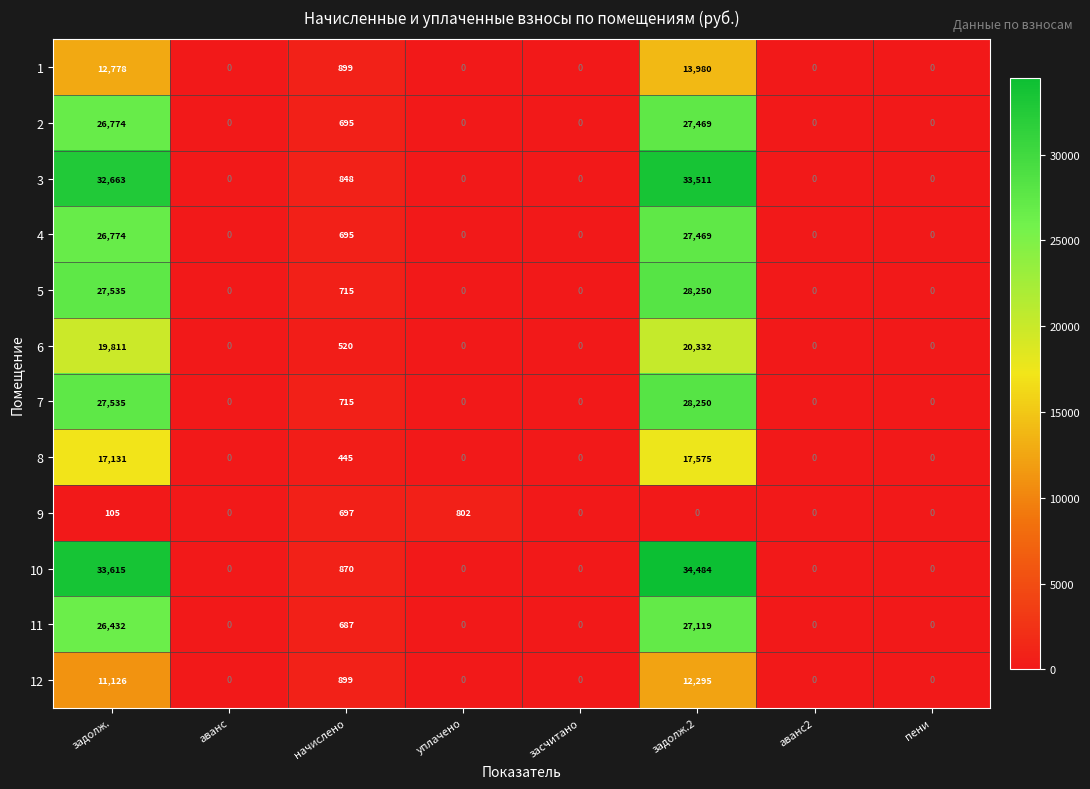

The value of 5 at пени is 0. True or false?

True